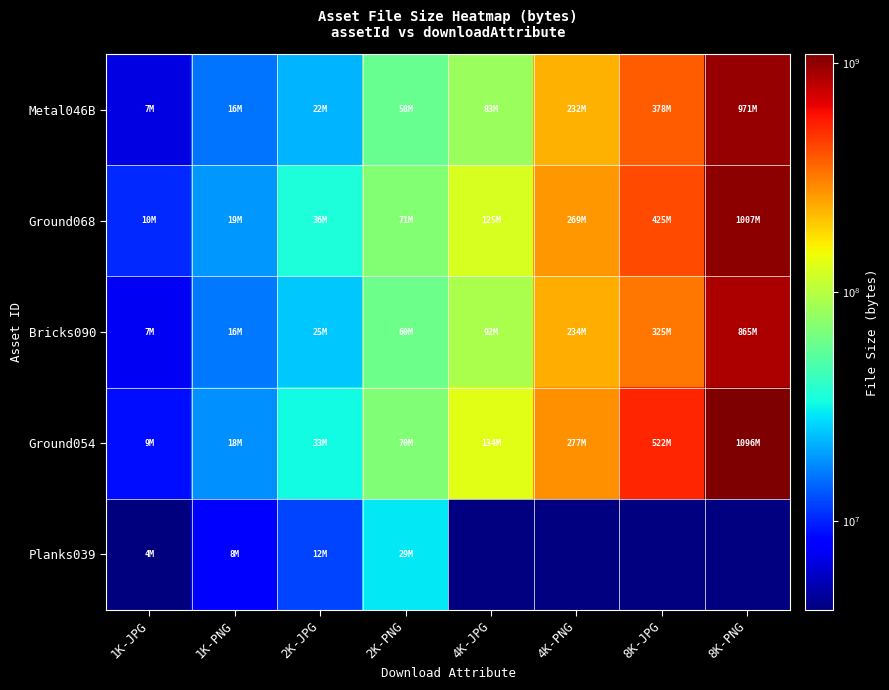

Which category has the lowest value in the Metal046B series?

1K-JPG